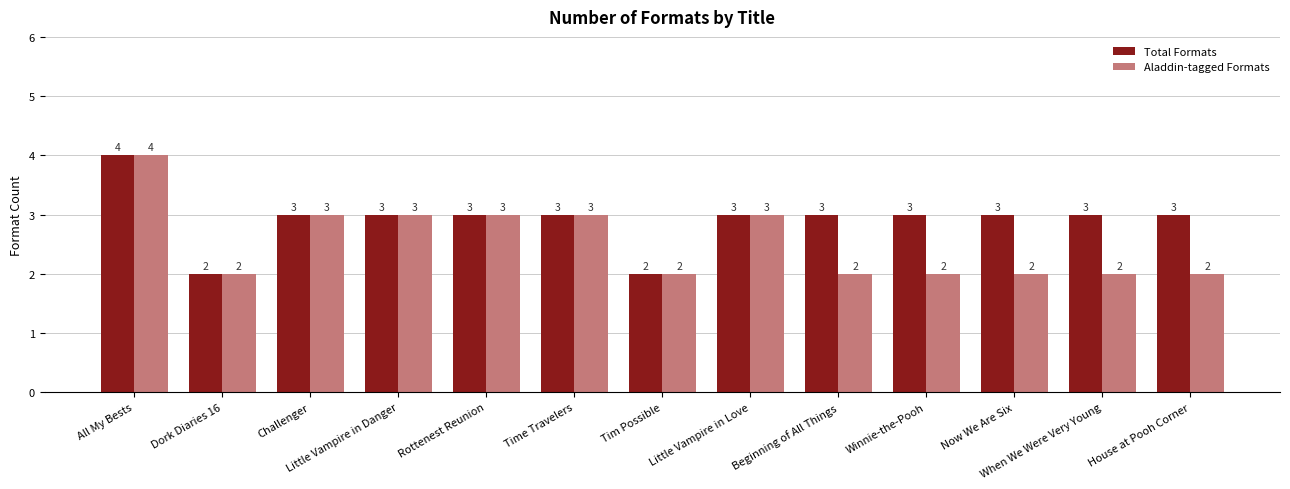

The value of Aladdin-tagged Formats at Little Vampire in Danger is 5. True or false?

False